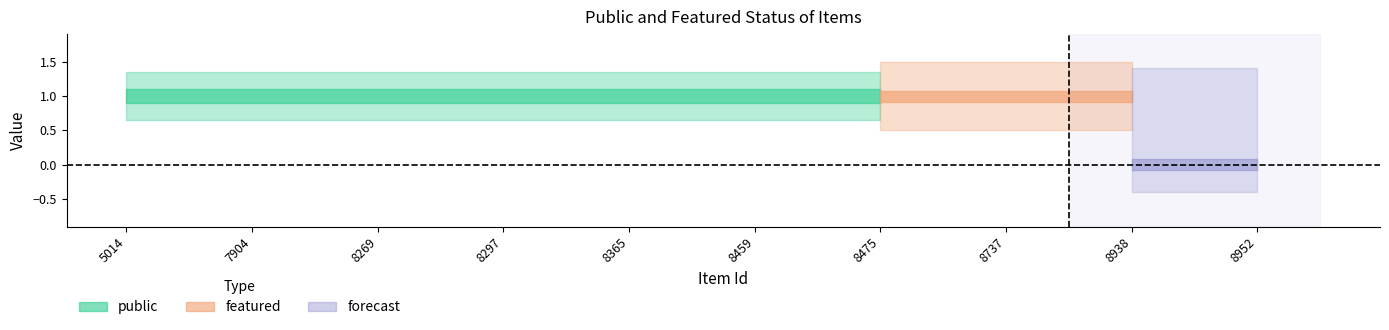

True or false: public has a value of 1 at 8737.

False